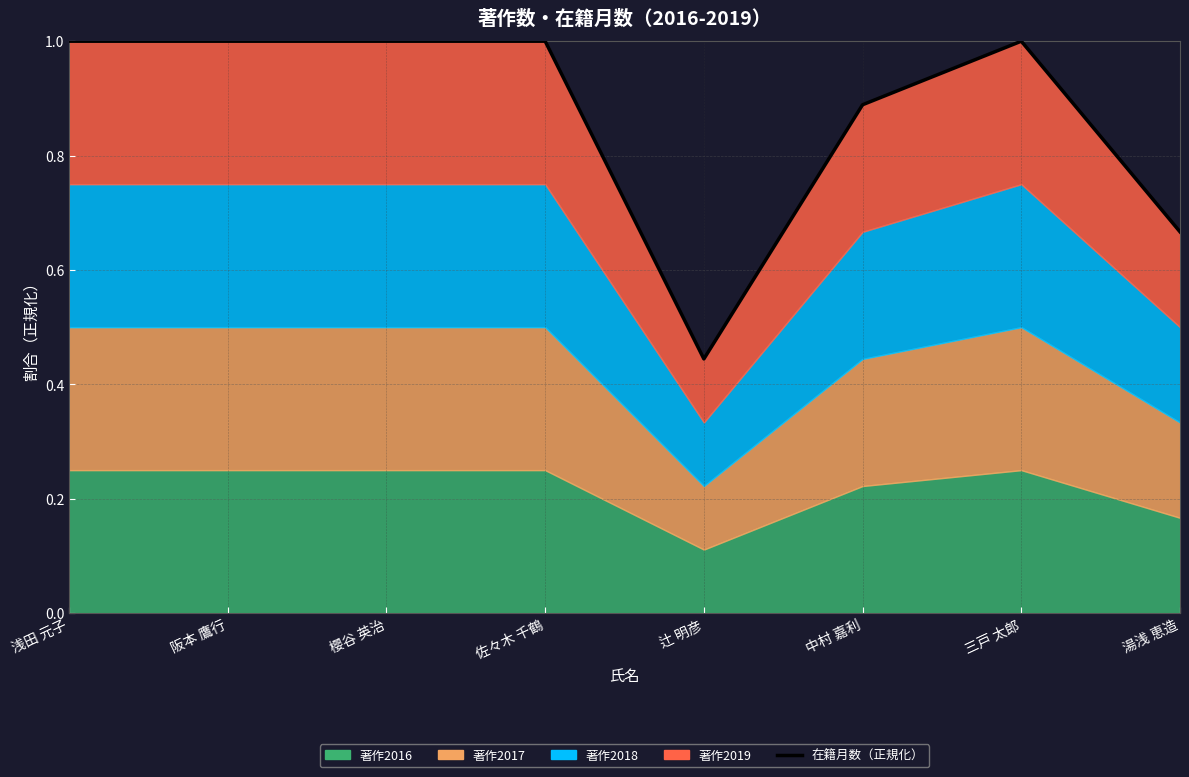

The chart shows a value of 0.2 at 辻 明彦. True or false?

False